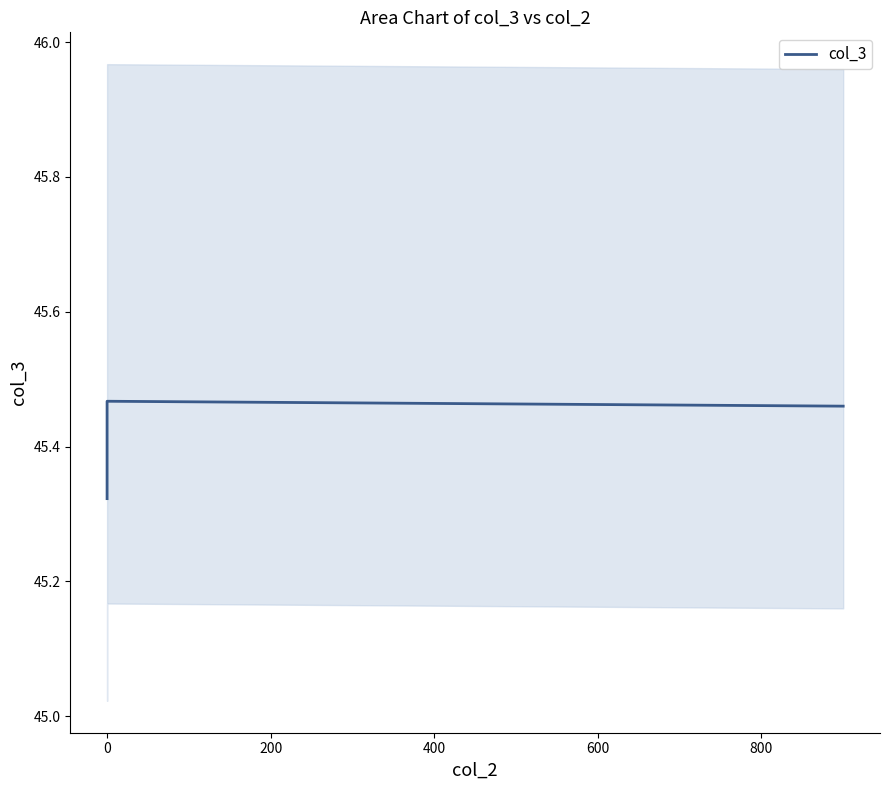

Does the chart have visible grid lines?

No